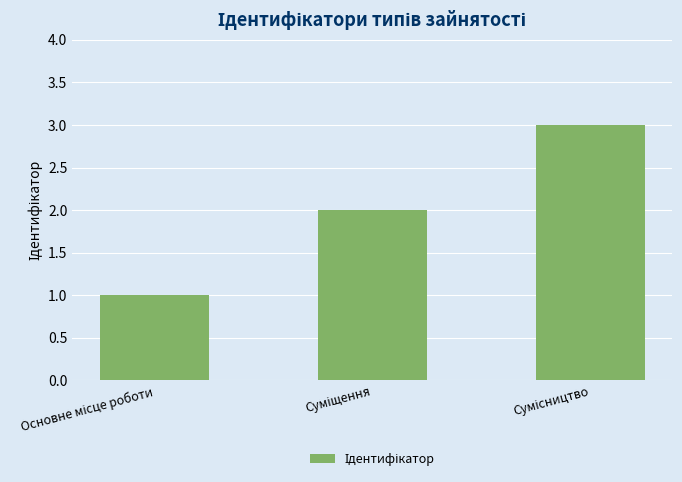

What is the greatest value displayed?

3